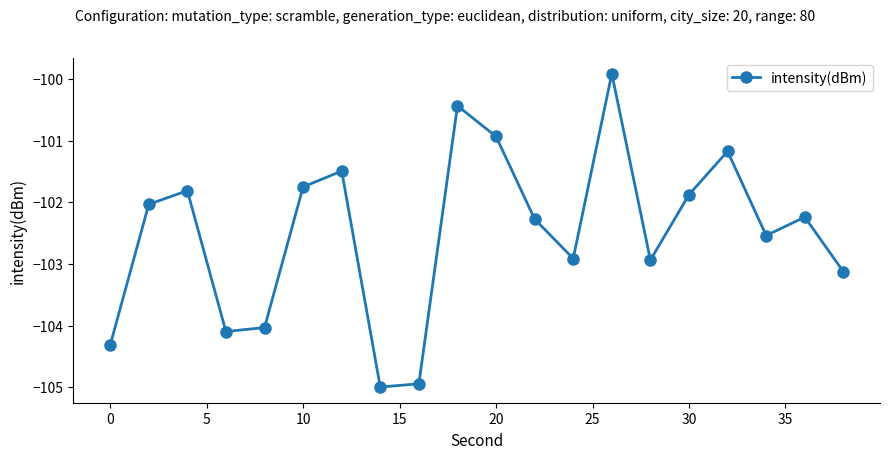

What is the maximum value shown in the chart?

-99.9